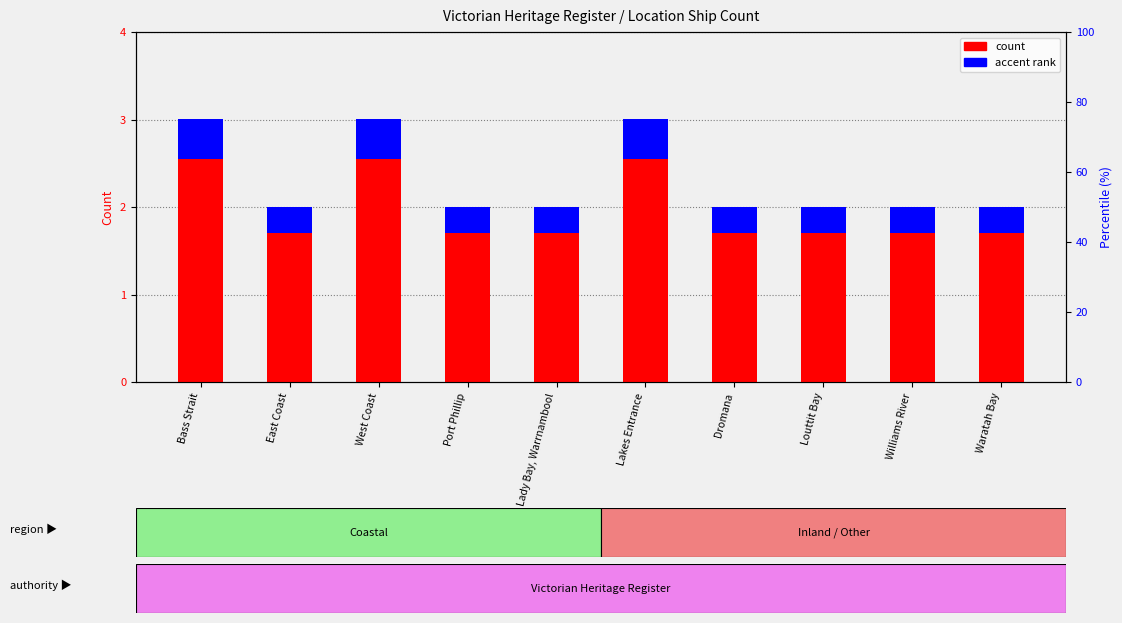

Rank the series at Louttit Bay from lowest to highest value.

accent rank, count